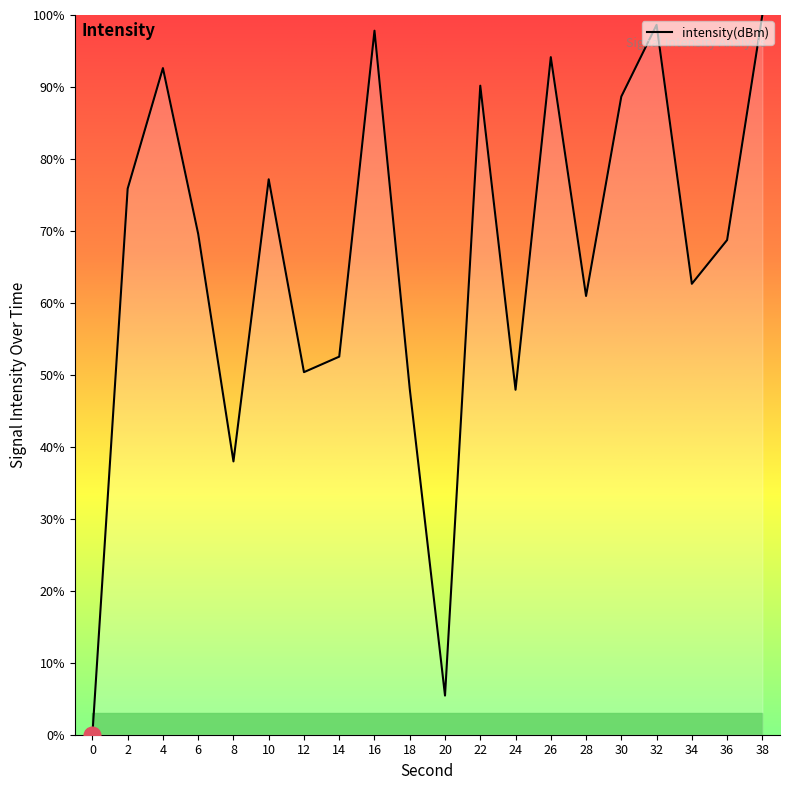

What is the difference between the maximum and minimum values?

100.0